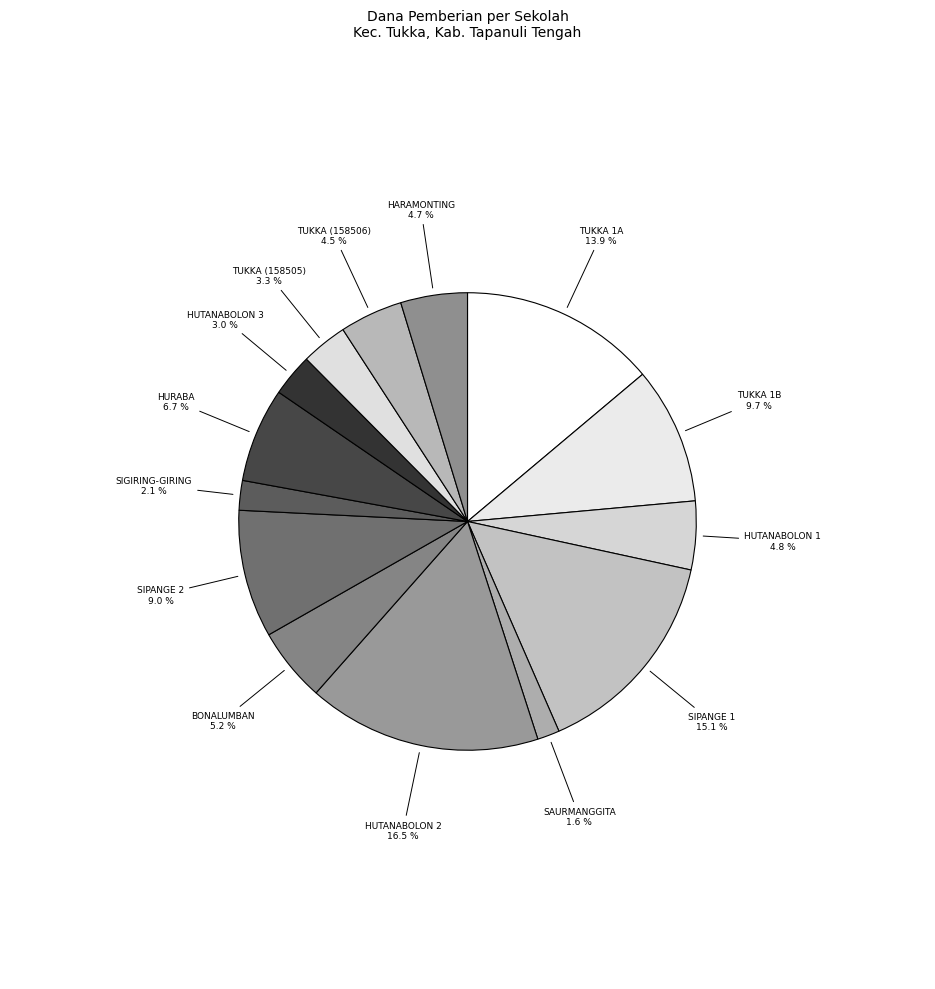

How many slices are in this pie chart?

14